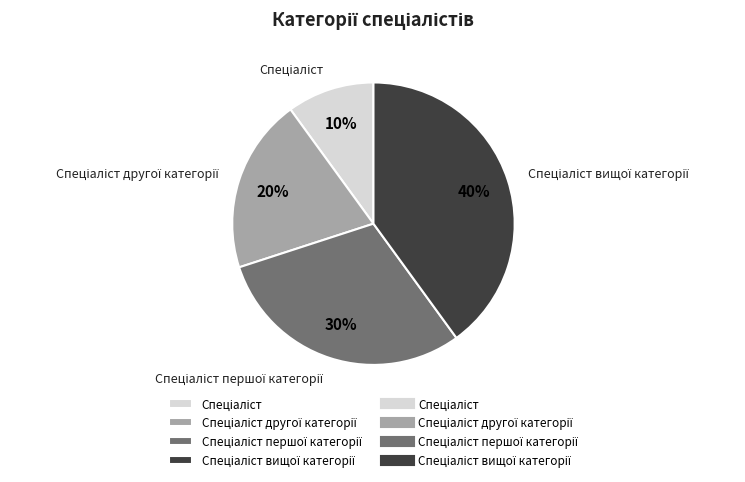

Is there any slice that represents more than half of the pie?

No